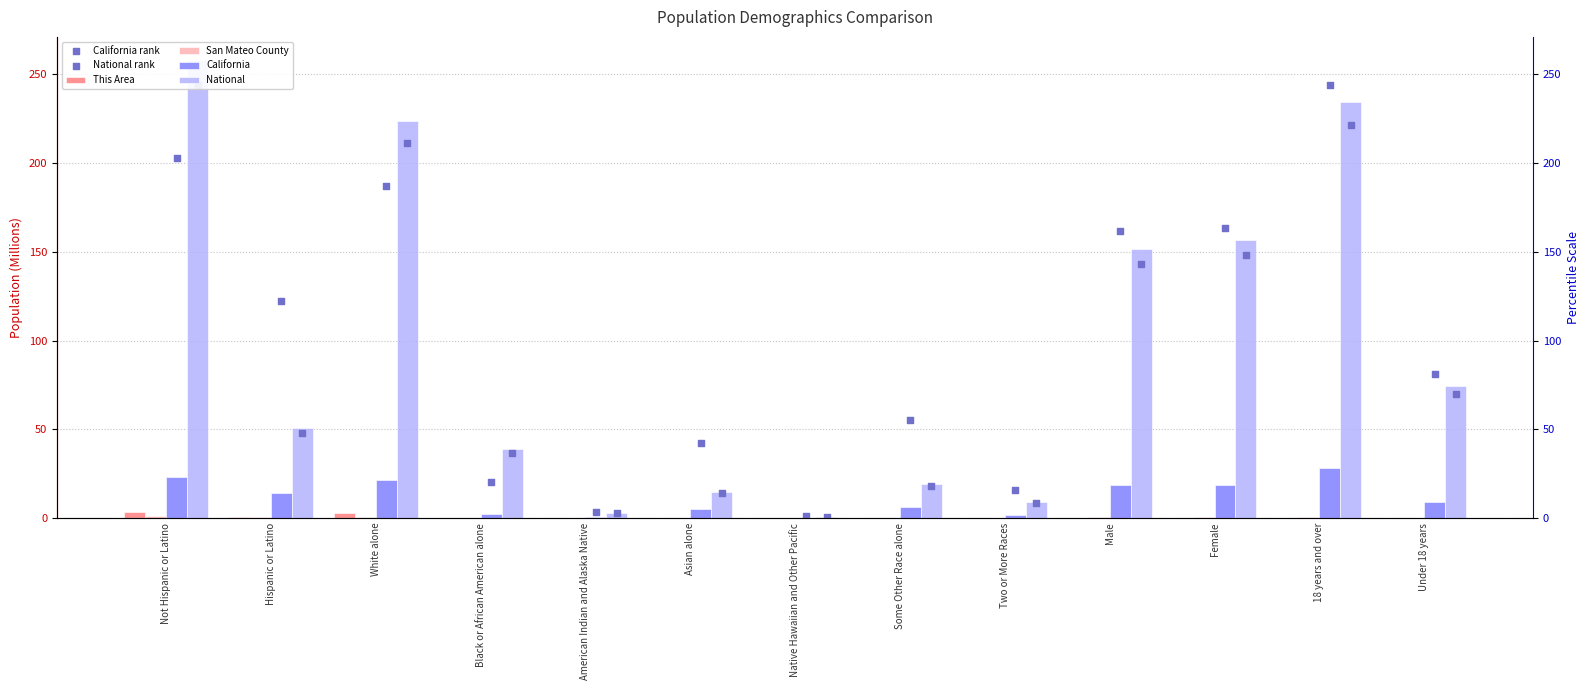

Which series contains the lowest Y value?

This Area